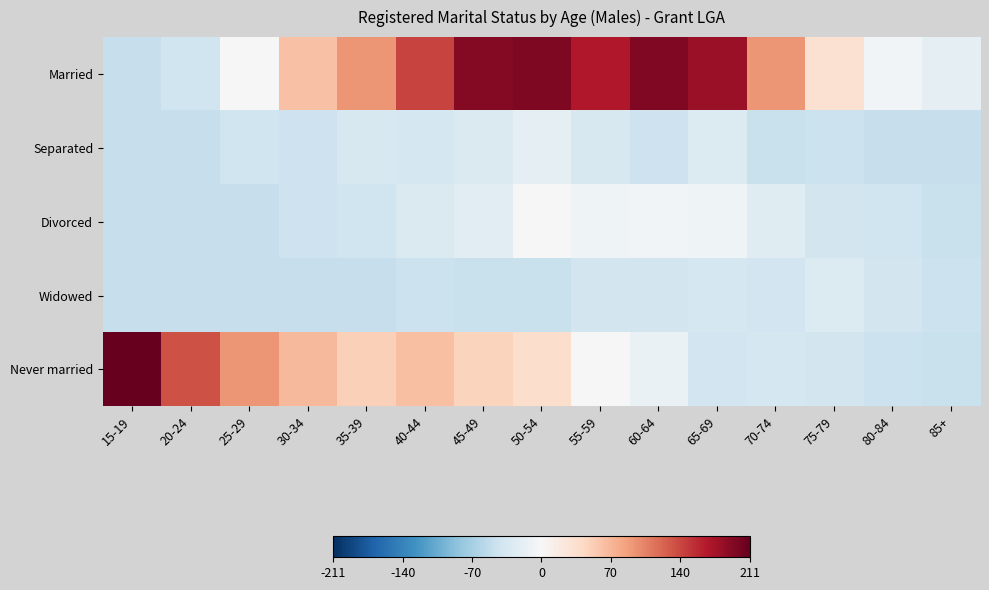

How many series are shown in this chart?

5